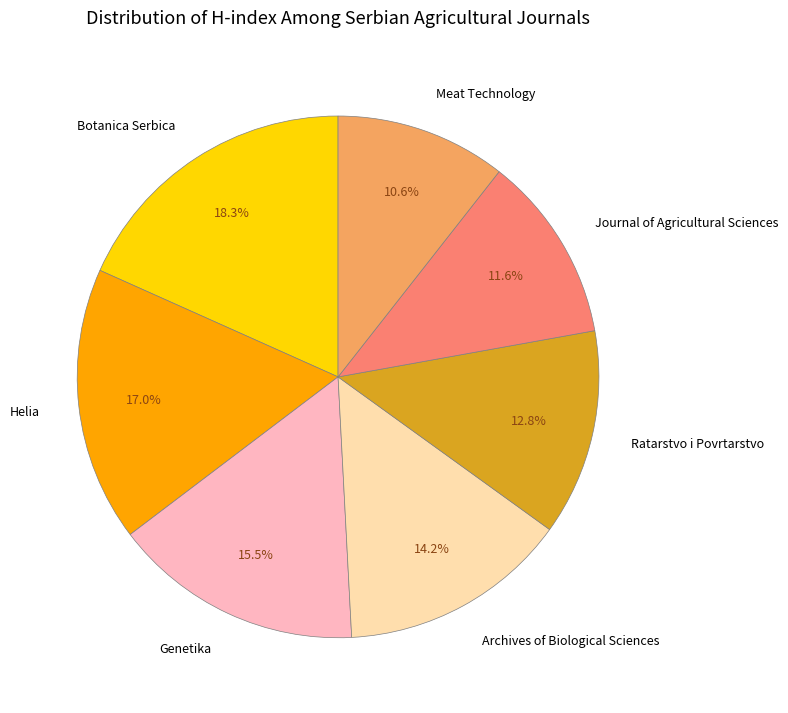

What percentage is the Botanica Serbica slice, to the nearest percent?

18%